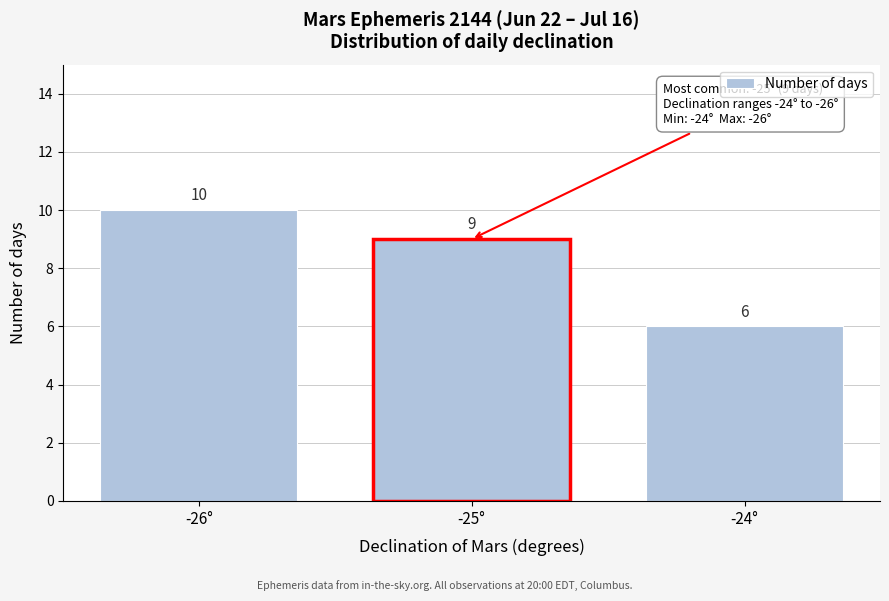

Reading right to left, list all the values displayed in this chart.

-24°=6	-25°=9	-26°=10